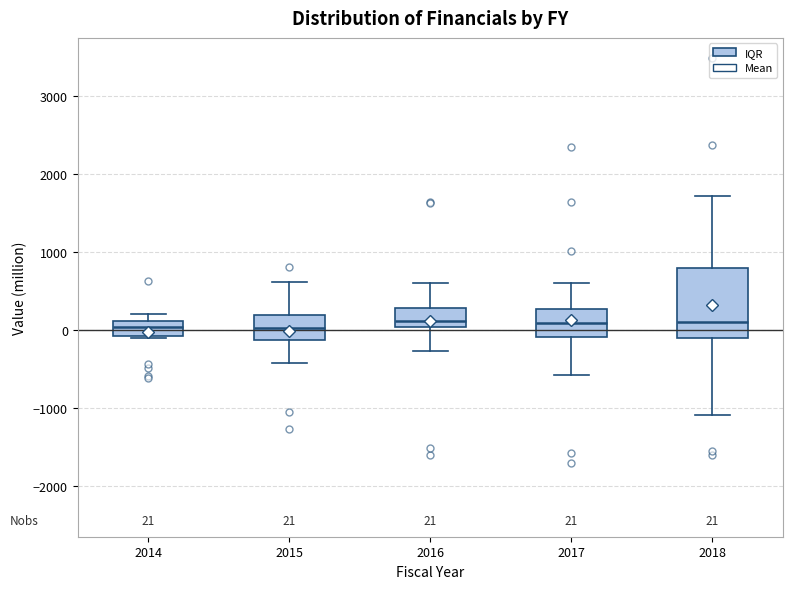

Comparing the boxes themselves (not the whiskers), which one is the tallest?

2018